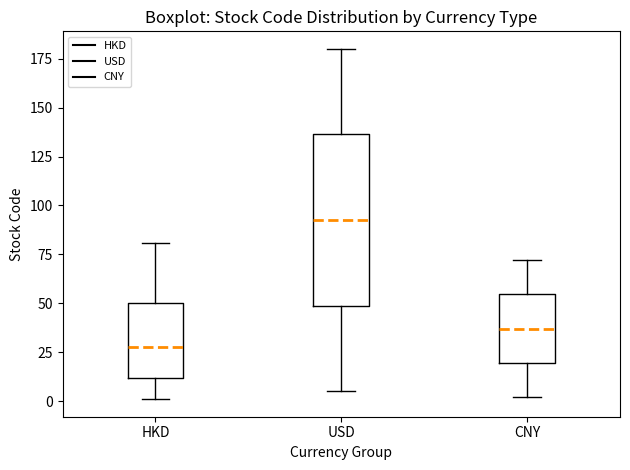

Which box has the highest median line?

USD